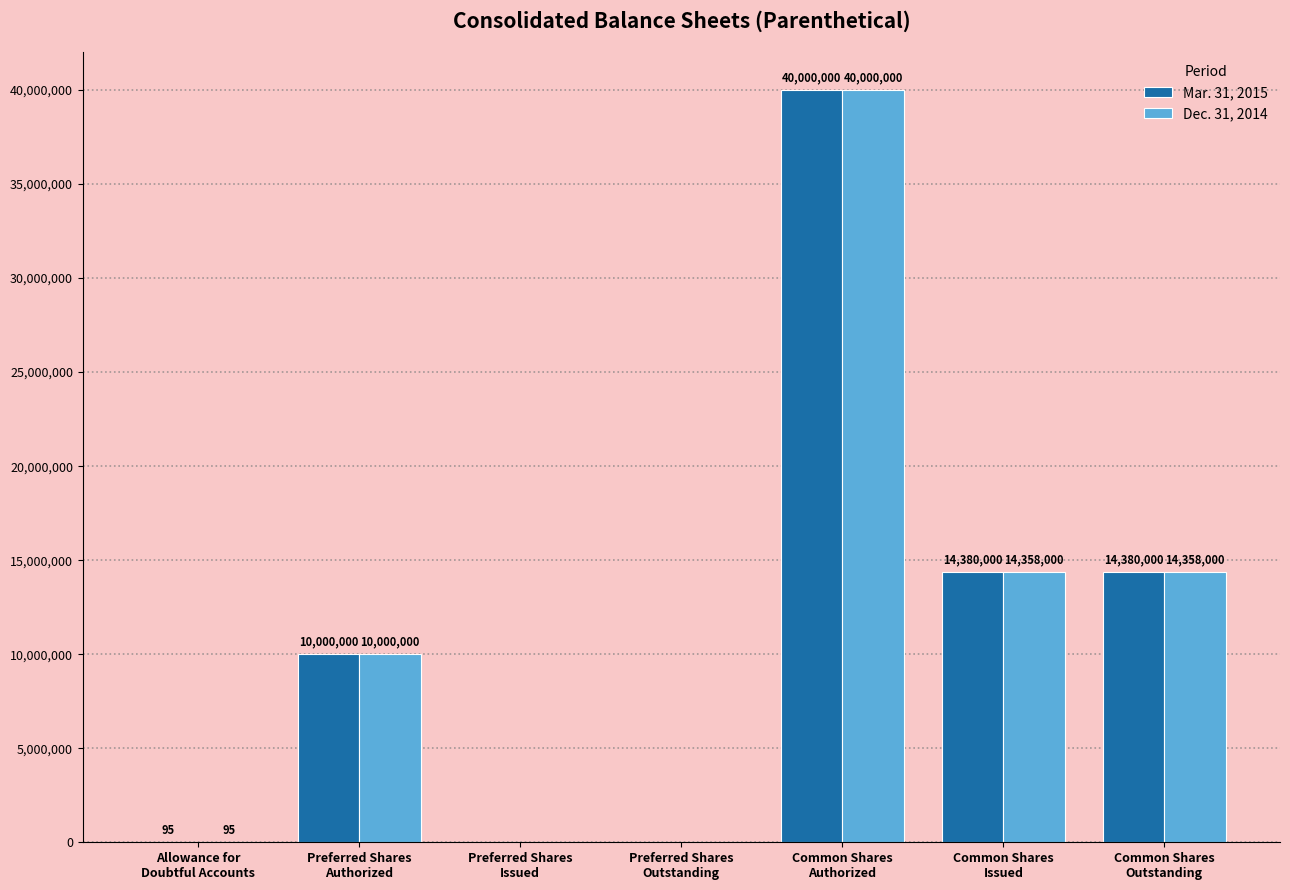

Reading left to right, what are all the values shown in this chart?

Mar. 31, 2015: Allowance for
Doubtful Accounts=95	Preferred Shares
Authorized=10000000	Preferred Shares
Issued=0	Preferred Shares
Outstanding=0	Common Shares
Authorized=40000000	Common Shares
Issued=14380000	Common Shares
Outstanding=14380000
Dec. 31, 2014: Allowance for
Doubtful Accounts=95	Preferred Shares
Authorized=10000000	Preferred Shares
Issued=0	Preferred Shares
Outstanding=0	Common Shares
Authorized=40000000	Common Shares
Issued=14358000	Common Shares
Outstanding=14358000